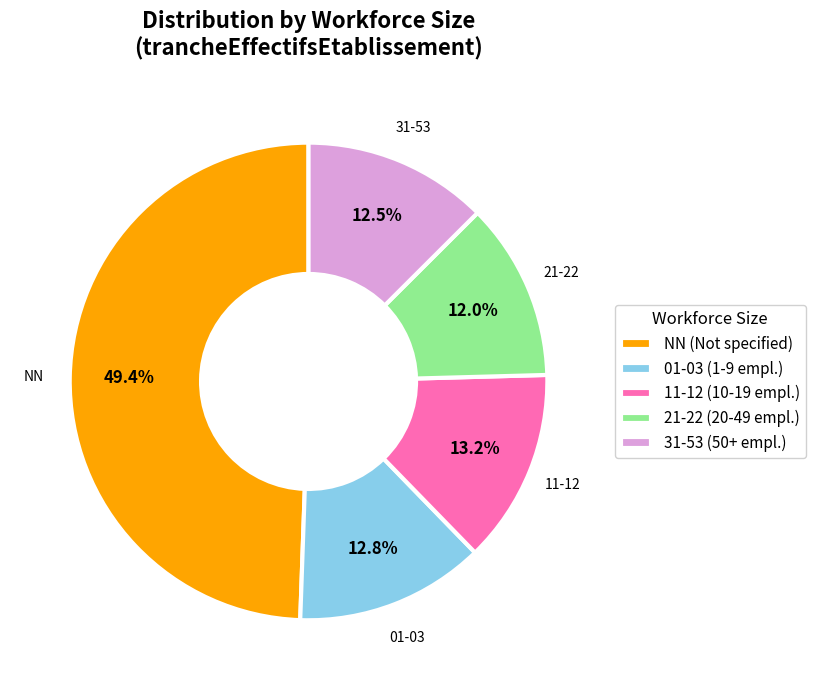

Between 01-03 (1-9 empl.) and NN (Not specified), which is larger?

NN (Not specified)